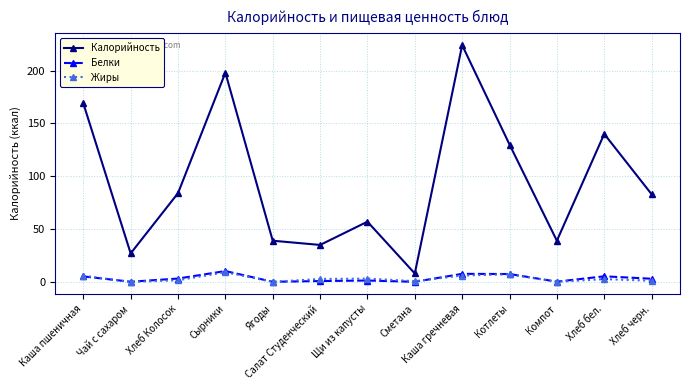

Which series has the widest spread of values?

Калорийность